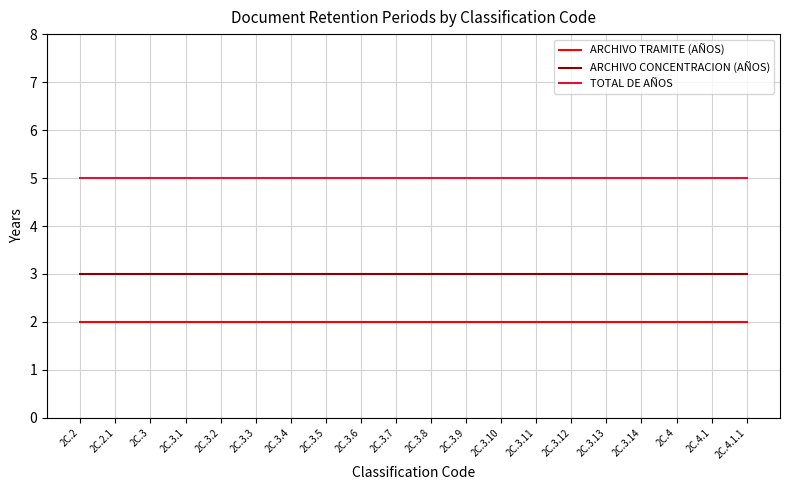

What value does the TOTAL DE AÑOS series have at 2C.3?

5